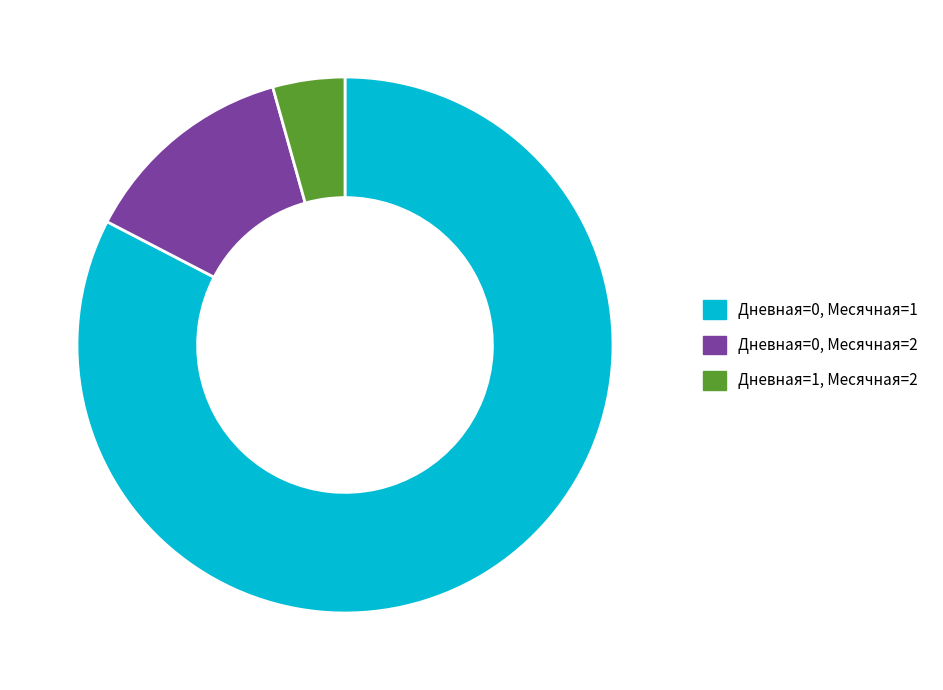

What is the smallest slice in the pie chart?

Дневная=1, Месячная=2